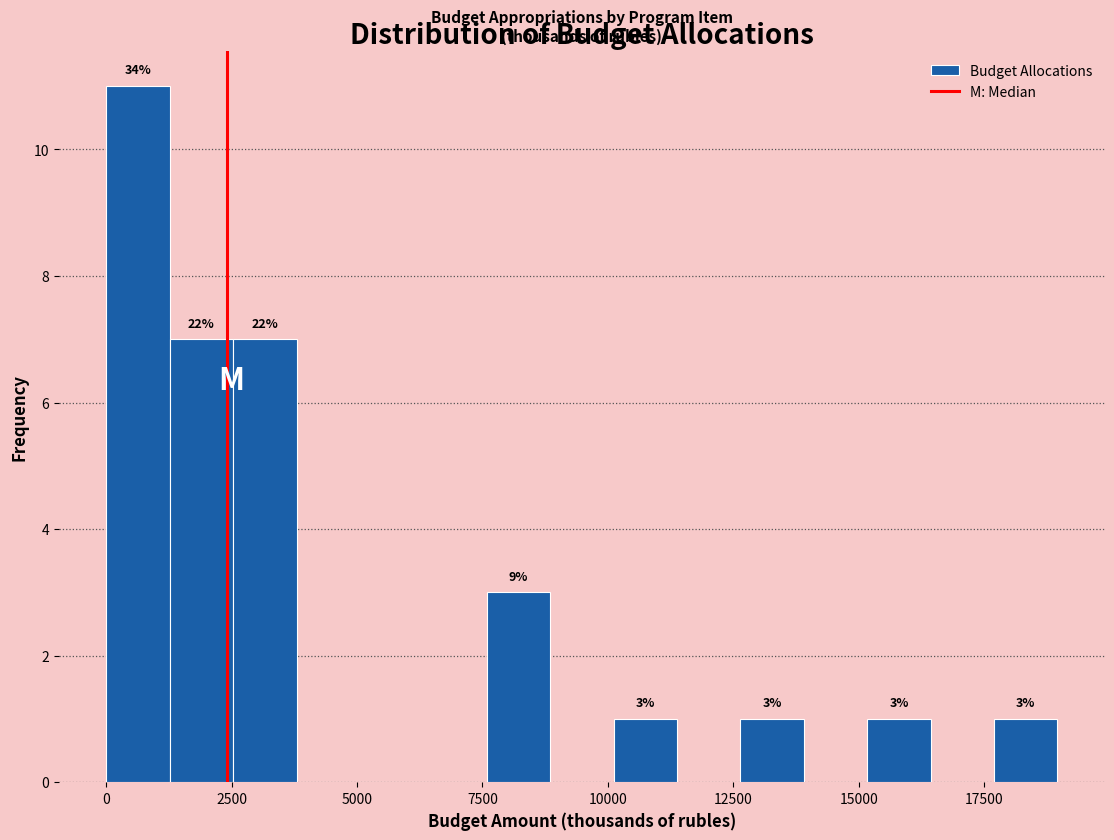

Around what value on the x-axis is the tallest bar? Give the approximate position of its centre, as read against the axis.

500